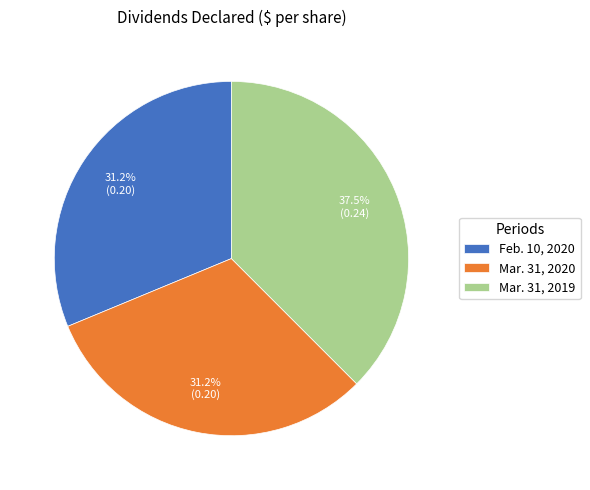

To the nearest percent, what percentage of the pie is Mar. 31, 2020?

31%